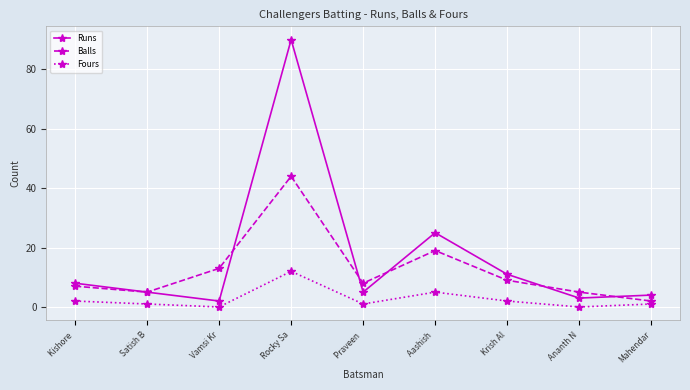

Which series changed the most between Satish B and Vamsi Kr?

Balls